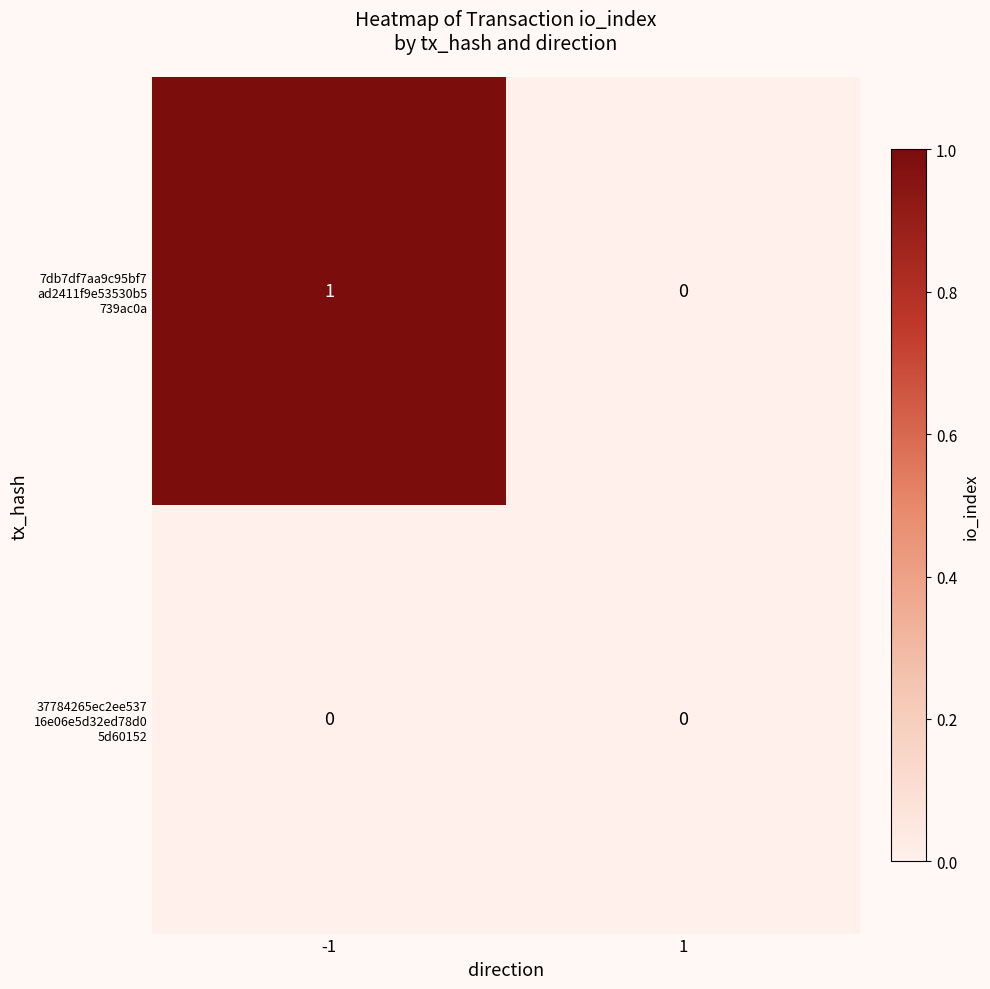

At which category is the sum across all series the highest?

-1